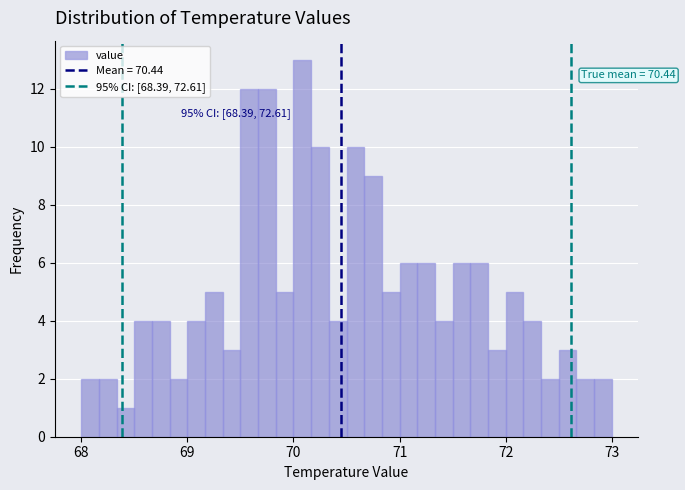

Read against the x-axis, roughly where is the centre of the tallest bar?

70.1